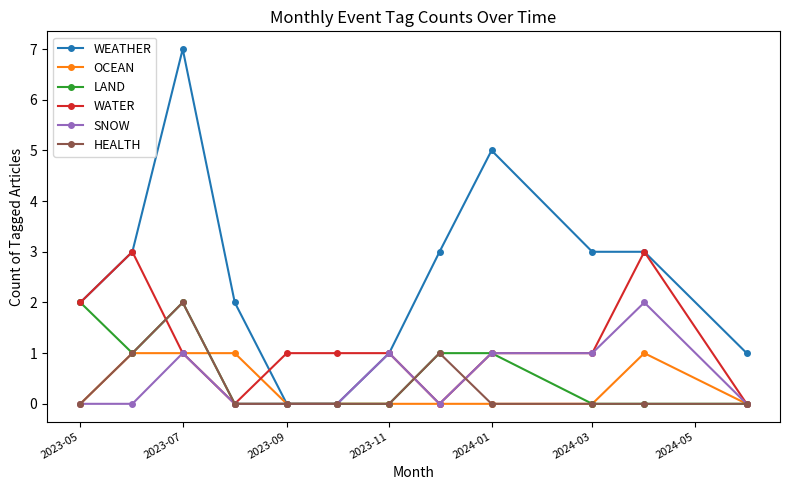

True or false: WEATHER has more than 0 points higher than both neighbors.

True